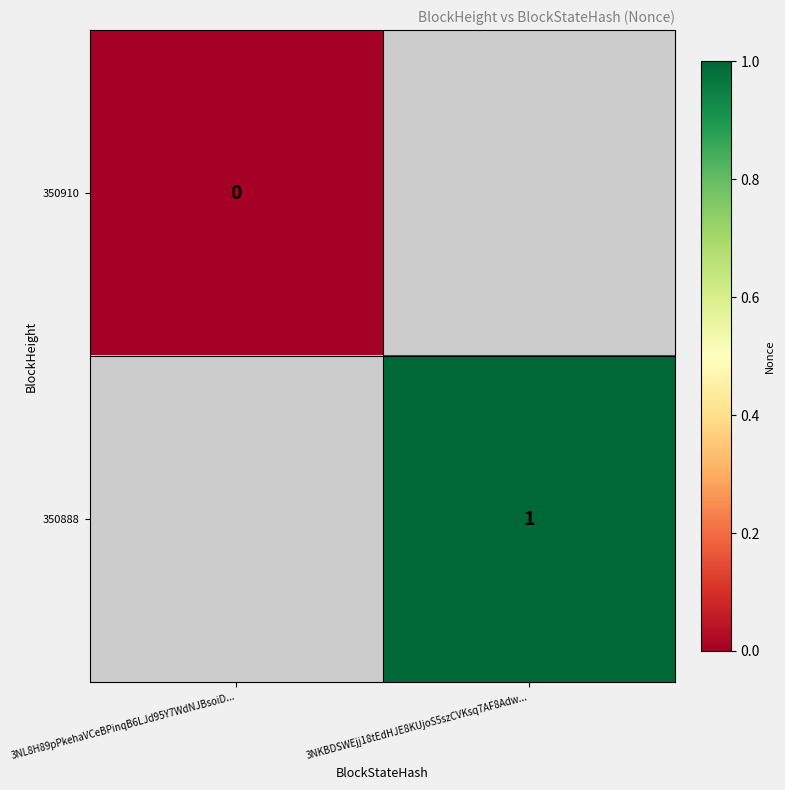

Is it true that 350888 equals 2 at 3NKBDSWEjj18tEdHJE8KUjoS5szCVKsq7AF8Adw...?

False